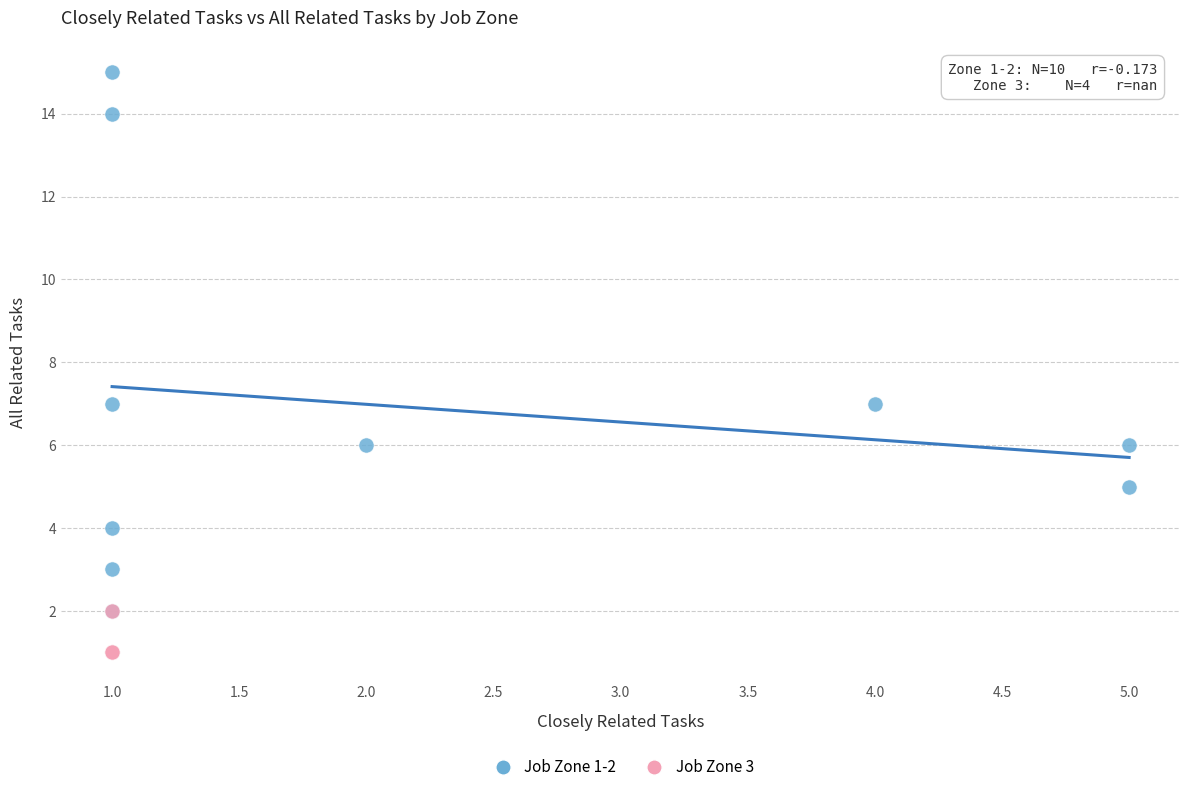

Which series contains the lowest Y value?

Job Zone 3